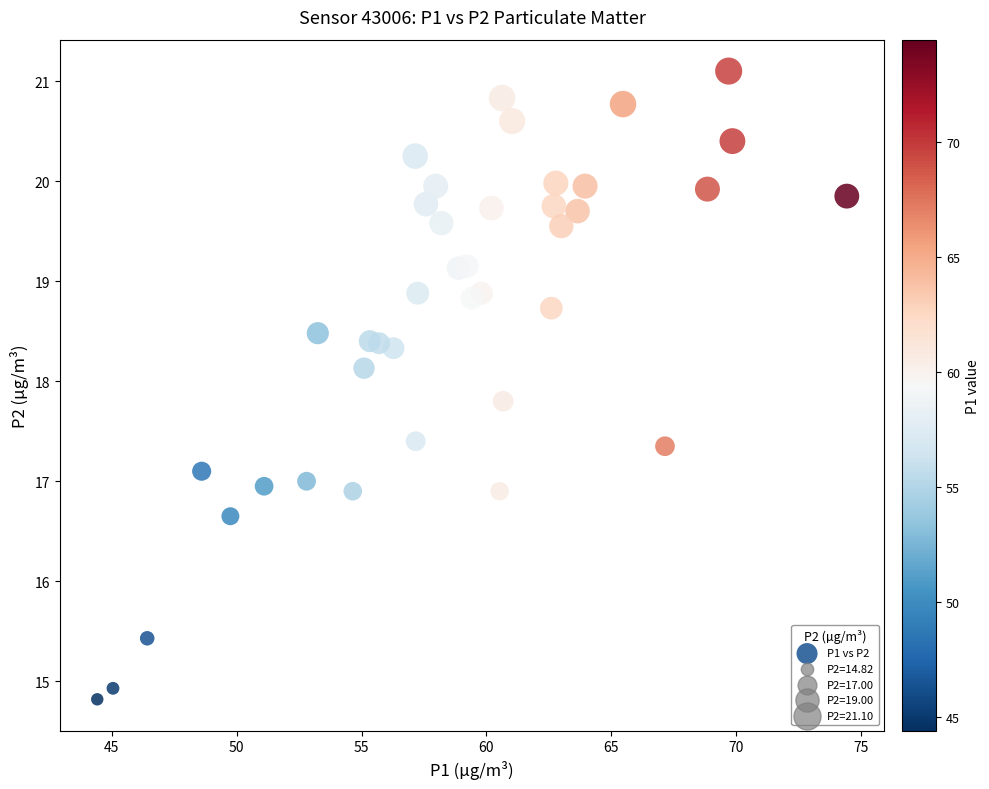

What is the range of Y values (max minus min)?

6.3